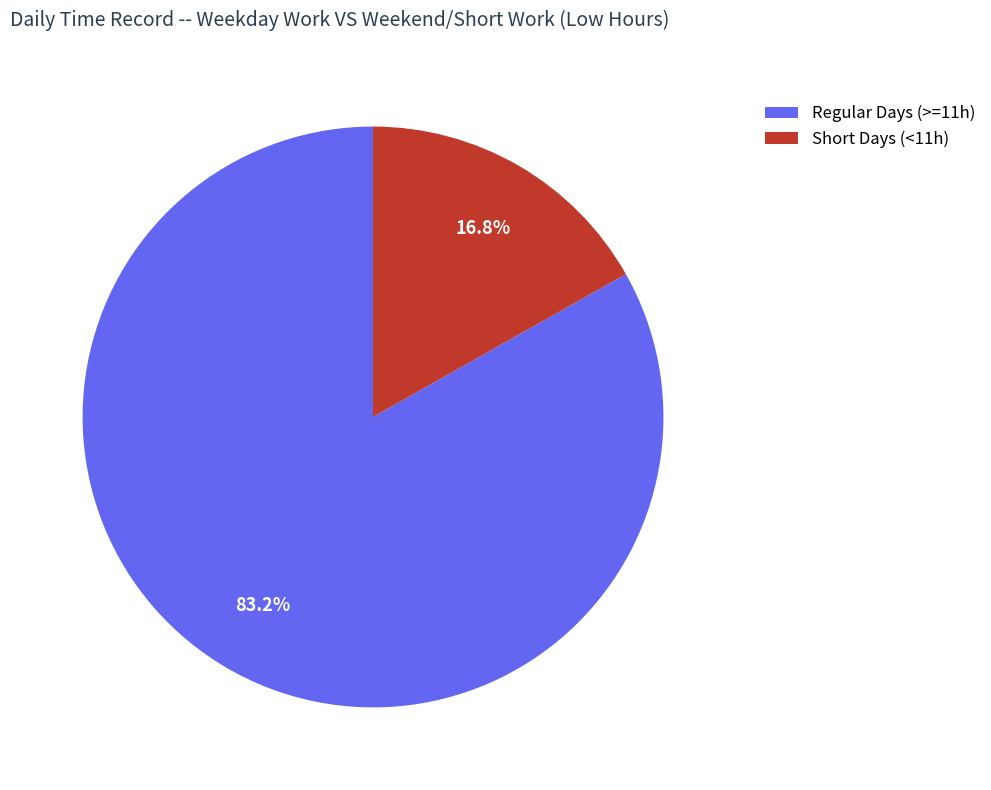

Combined, do Short Days (<11h) and Regular Days (>=11h) account for over 50%?

Yes